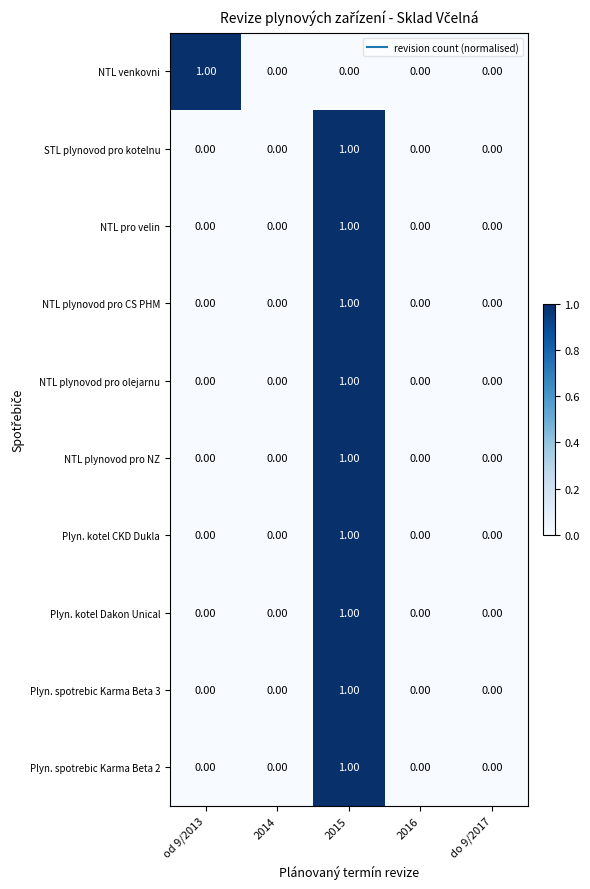

At which category is the sum across all series the highest?

2015